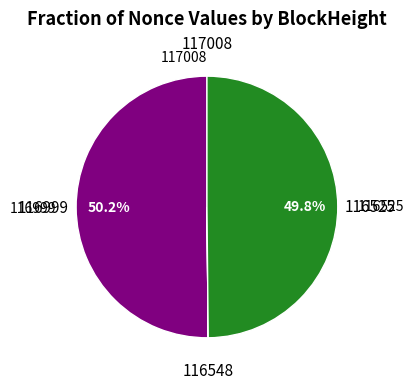

What portion of the pie excludes 116999?

49.8%